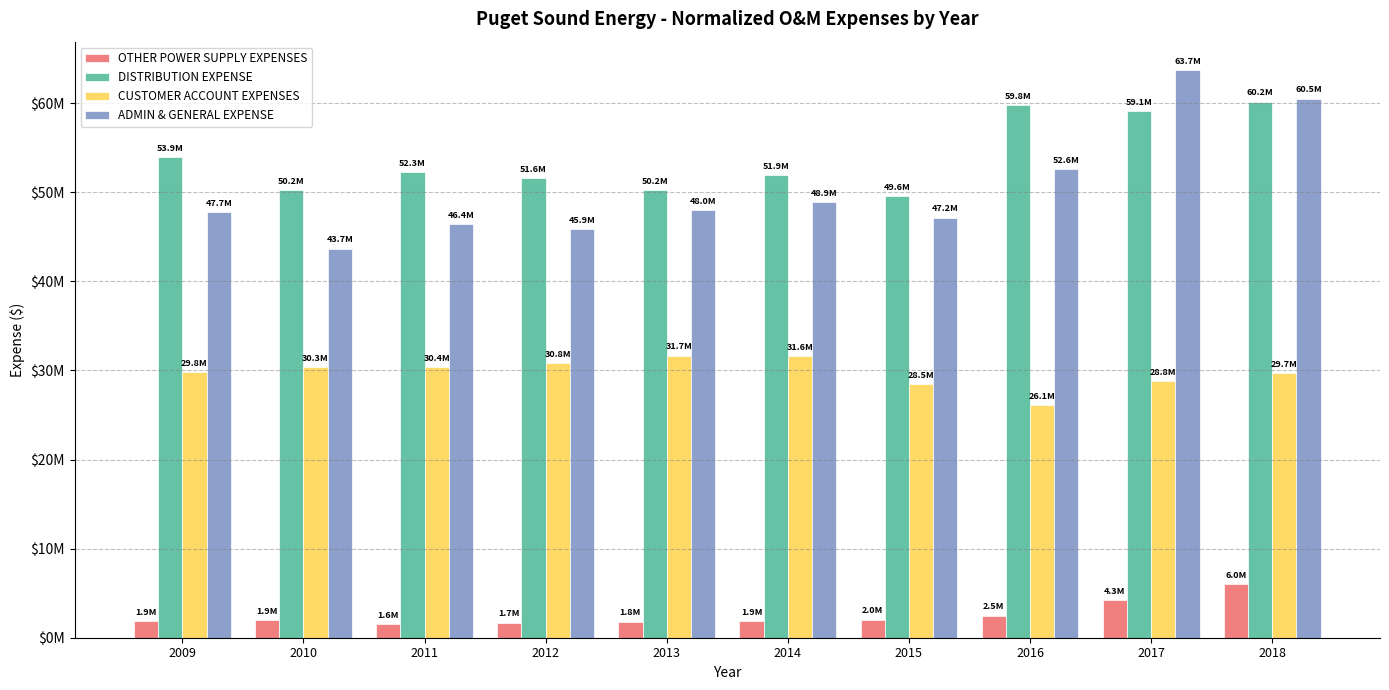

What is the difference between the second highest and minimum values in the OTHER POWER SUPPLY EXPENSES series?

2682402.4